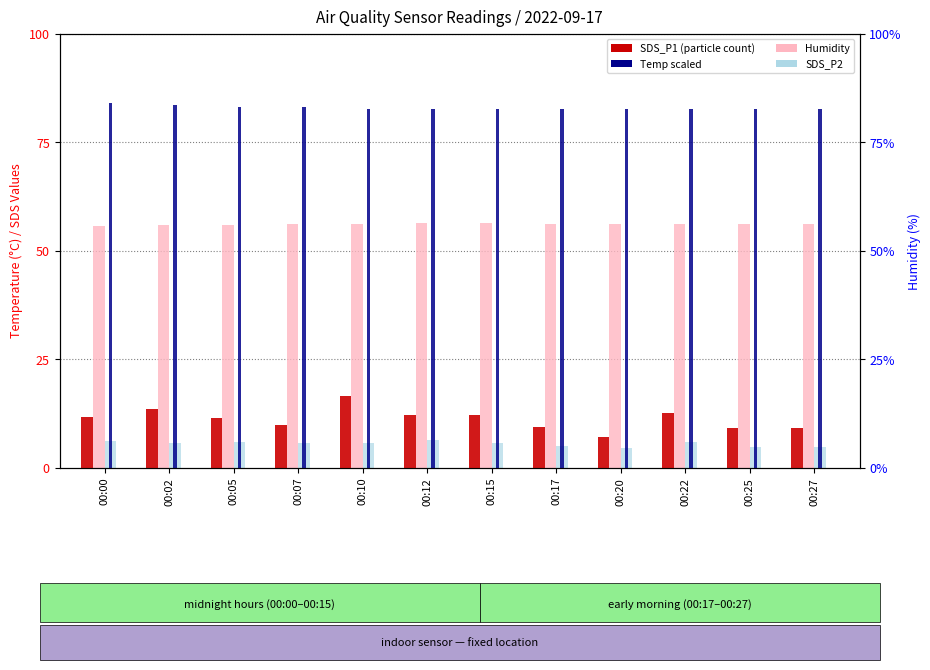

What is the average value of the SDS_P1 series?

11.2